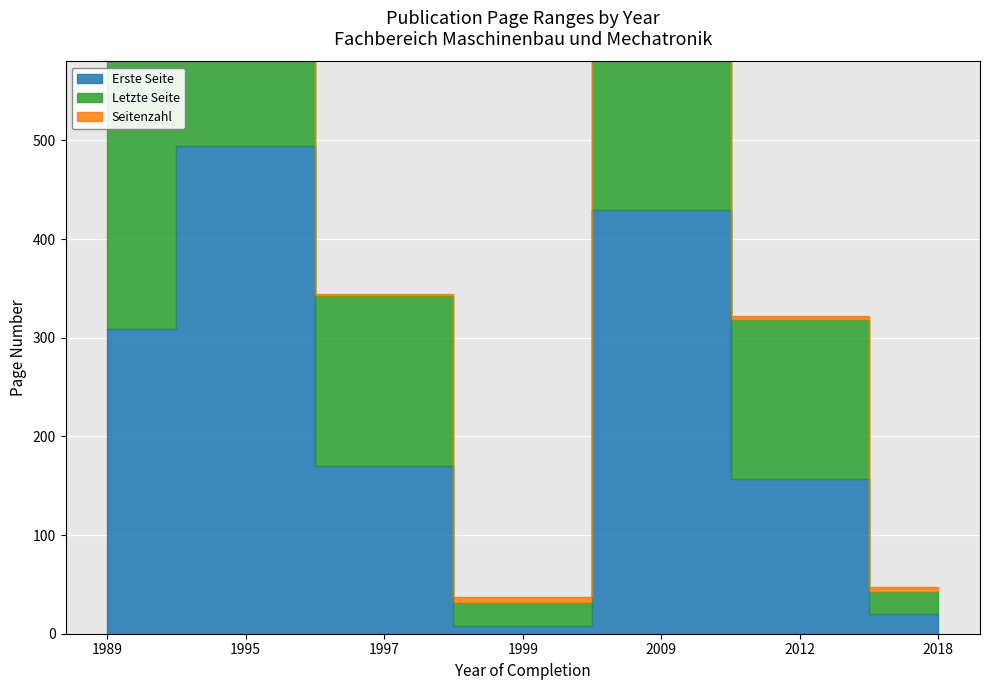

At which label is Erste Seite closest to 251?

1989